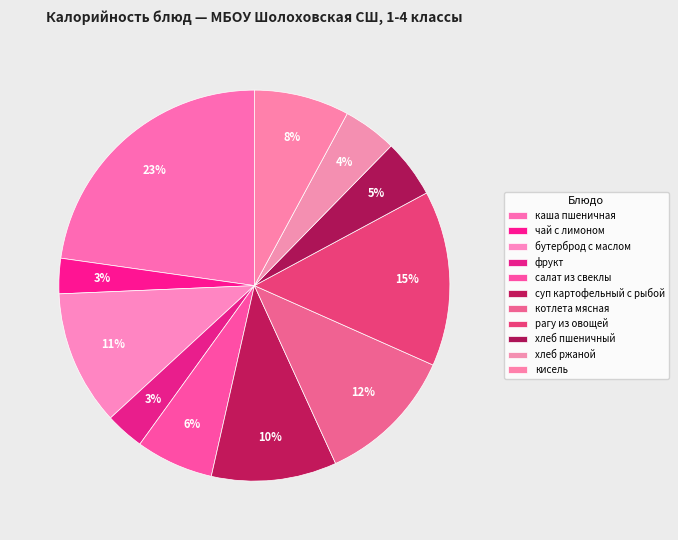

How many slices are in this pie chart?

11